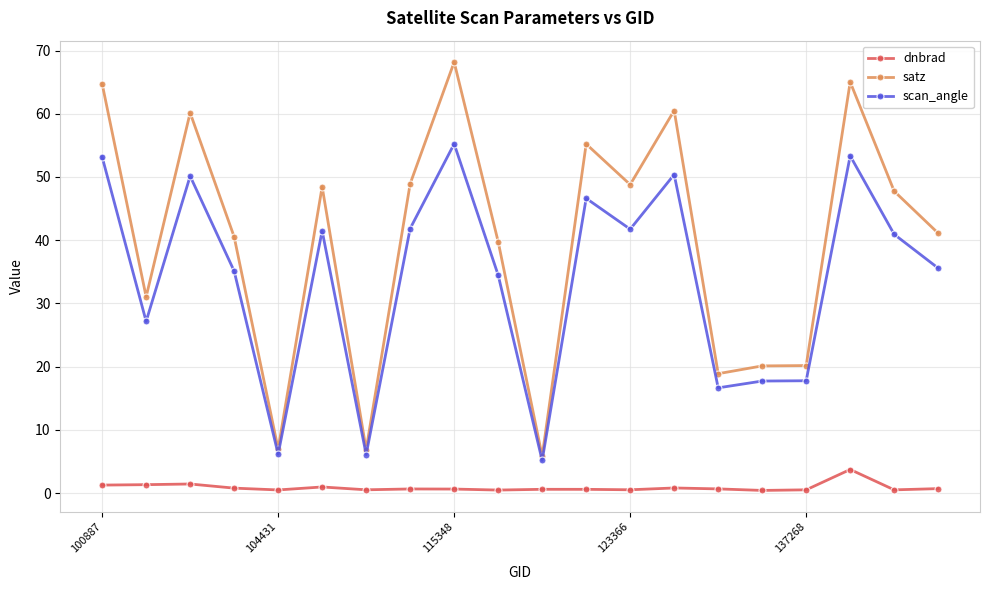

At how many categories does at least one series exceed 9?

17